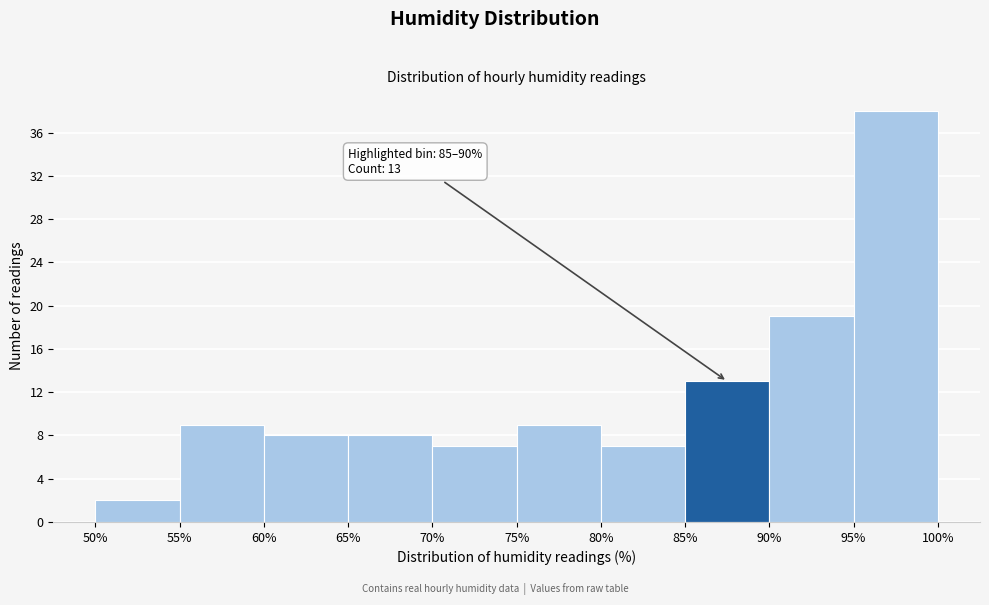

Which range on the x-axis has the tallest bar?

95% to 100%